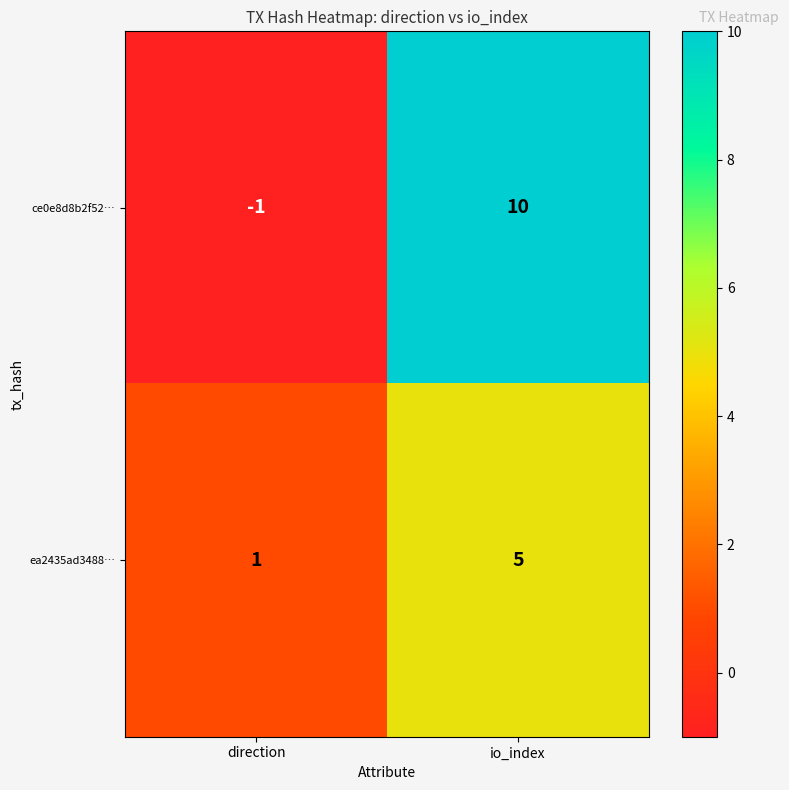

List the series in order of their peak value, lowest first.

ea2435ad3488…, ce0e8d8b2f52…